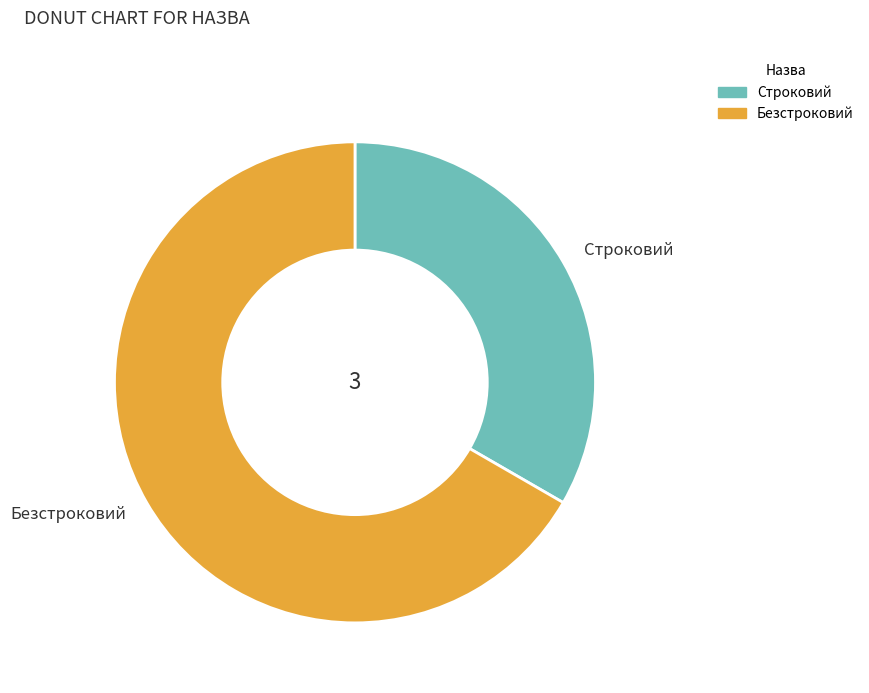

Approximately how many times larger is the value at Строковий compared to Безстроковий?

0.5